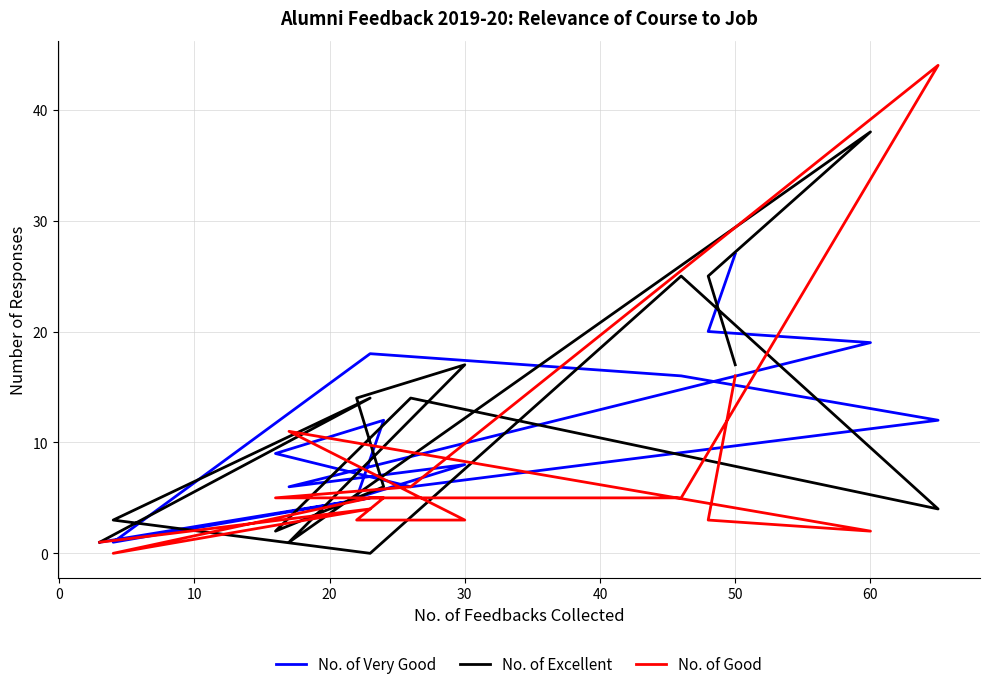

After their last crossing, which series has the higher values: No. of Excellent or No. of Good?

No. of Excellent